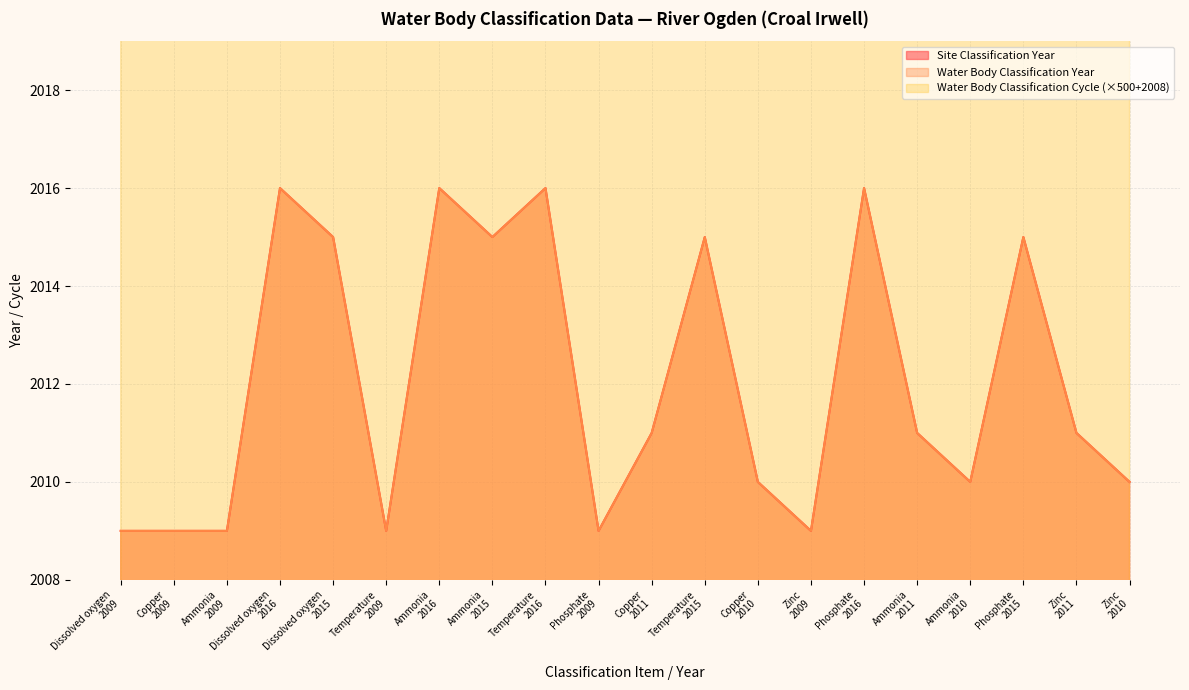

Does the chart display data point markers on the line(s)?

No